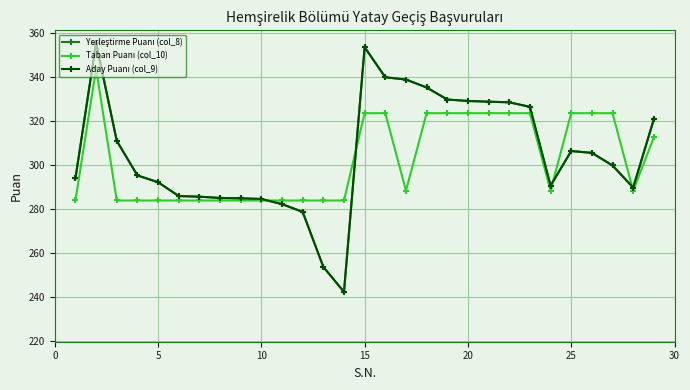

Does the chart have visible grid lines?

Yes